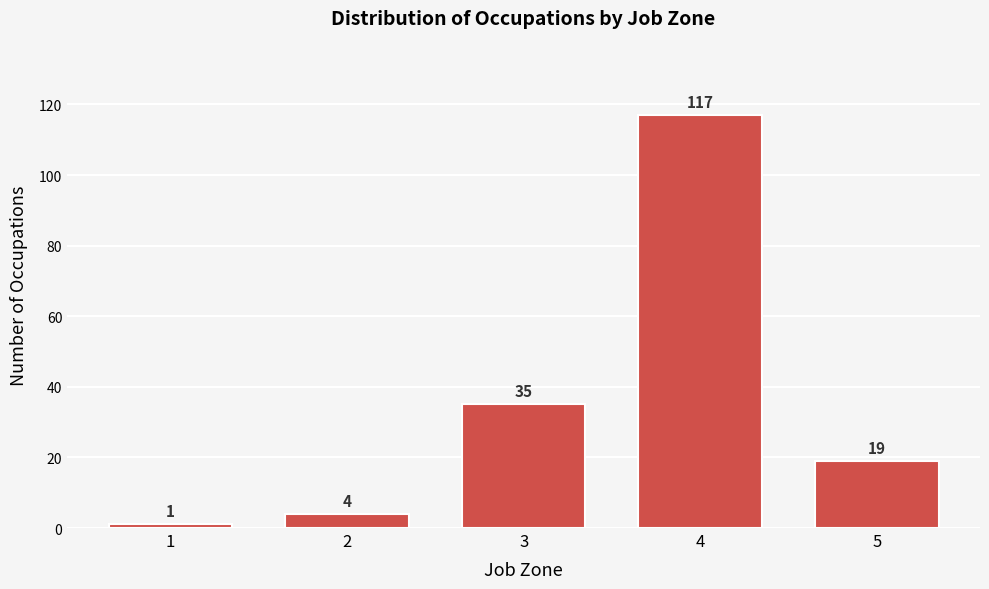

Reading left to right, list all the values displayed in this chart.

1=1	2=4	3=35	4=117	5=19